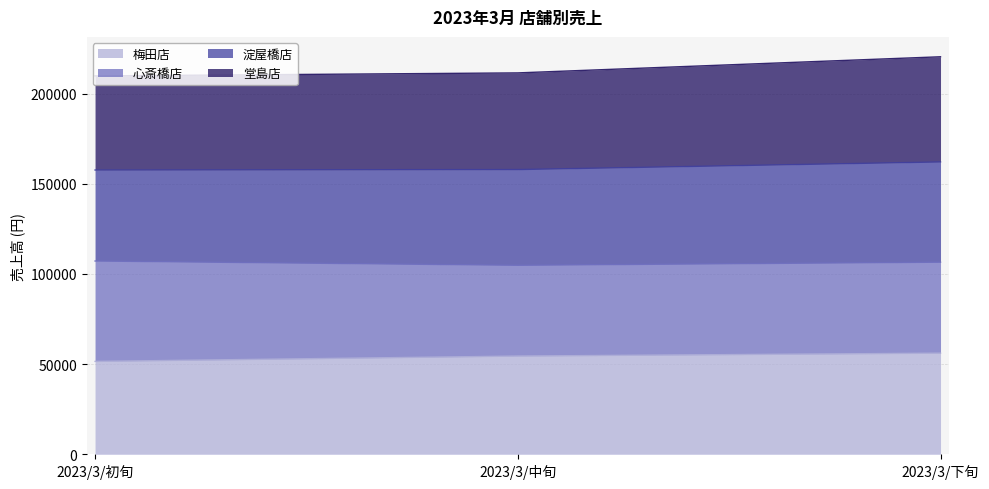

What is the total value across all series at 2023/3/初旬?

209815